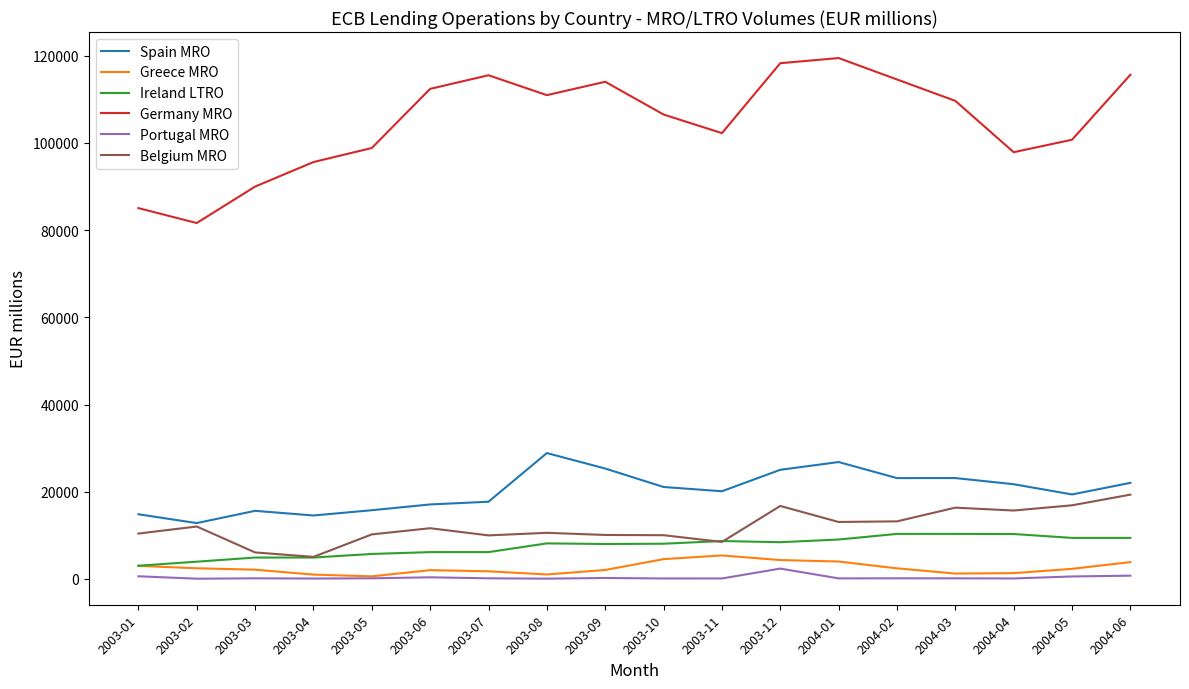

Which series has the largest range (max minus min)?

Germany MRO